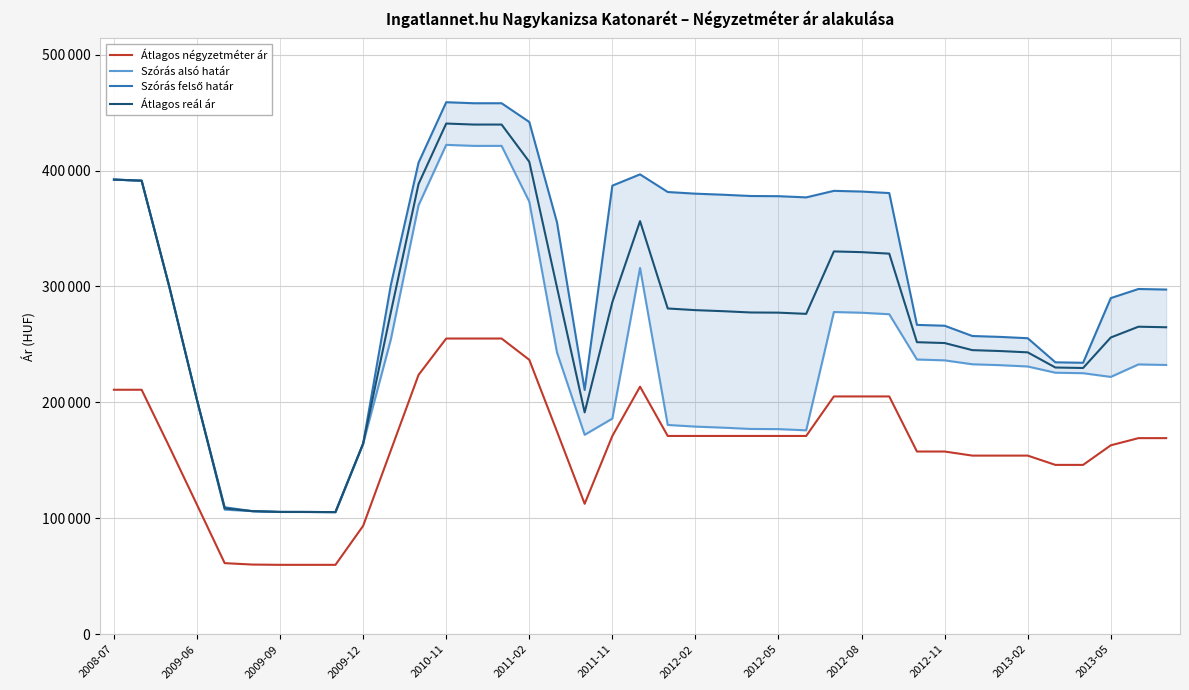

Reading right to left, list all the values displayed in this chart.

Átlagos négyzetméter ár: 169169	169169	162977	146078	146078	154099	154099	154099	157619	157619	205143	205143	205143	171052	171052	171052	171052	171052	171052	213572	171052	112522	174901	236740	255110	255110	255110	223680	158595	93510	59854	59854	59854	60097	61313	111665	161774	210909	210909
Szórás alsó határ: 232293	232772	221996	225194	225611	230984	232127	232895	236278	237006	276065	277368	277979	175912	176946	177094	178211	179111	180548	316033	186050	172047	243134	373213	421319	421319	422194	370012	254287	164441	105347	105469	105500	106175	107450	202041	299761	391283	392242
Szórás felső határ: 297363	297842	289988	234178	234595	255374	256517	257285	266150	266878	380609	381912	382523	376878	377912	378060	379177	380077	381514	396735	387016	210735	355372	441957	458101	458101	458976	406794	301253	164441	105347	105469	105500	106175	109512	202041	299761	391283	392242
Átlagos reál ár: 264828	265307	255992	229686	230103	243179	244322	245090	251214	251942	328337	329640	330251	276395	277429	277577	278694	279594	281031	356384	286533	191391	299253	407585	439710	439710	440585	388403	277770	164441	105347	105469	105500	106175	108481	202041	299761	391283	392242